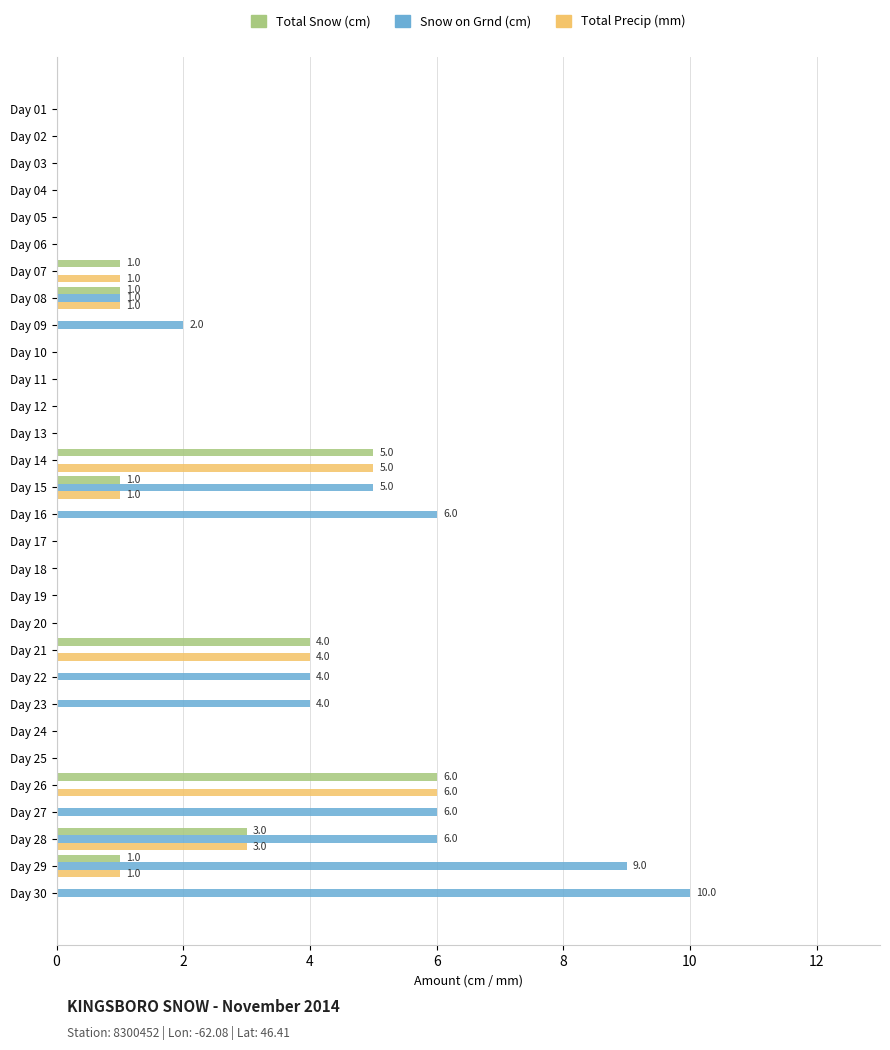

Which category has the highest value in the Total Snow (cm) series?

Day 26